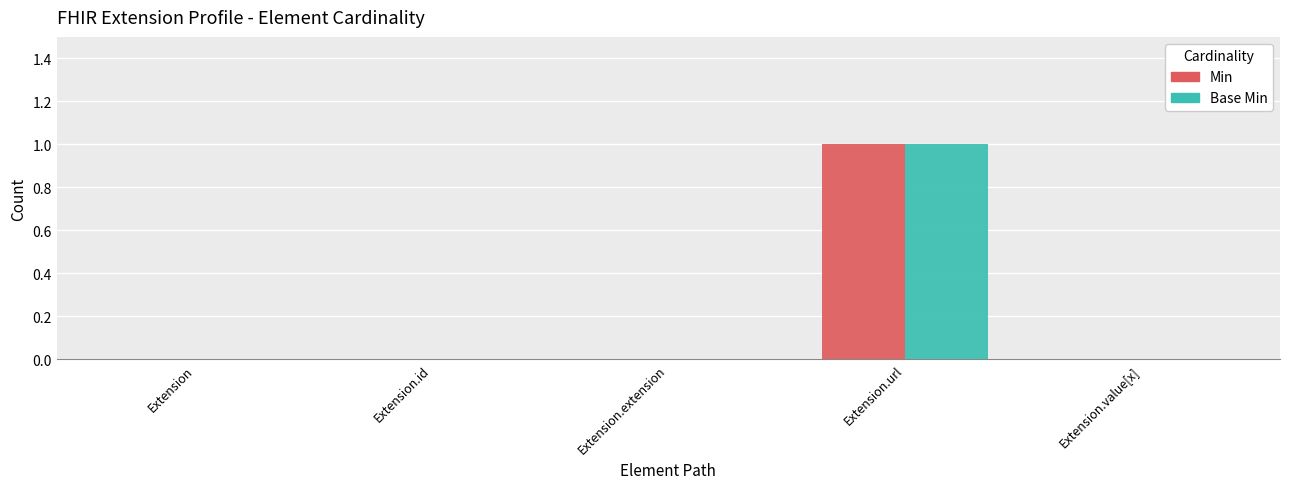

The value of Min at Extension.id is 0. True or false?

True